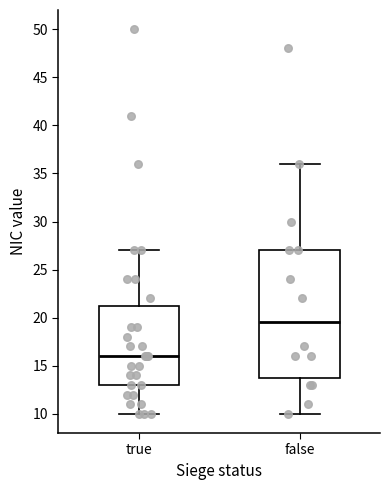

Which box has the highest median line?

false